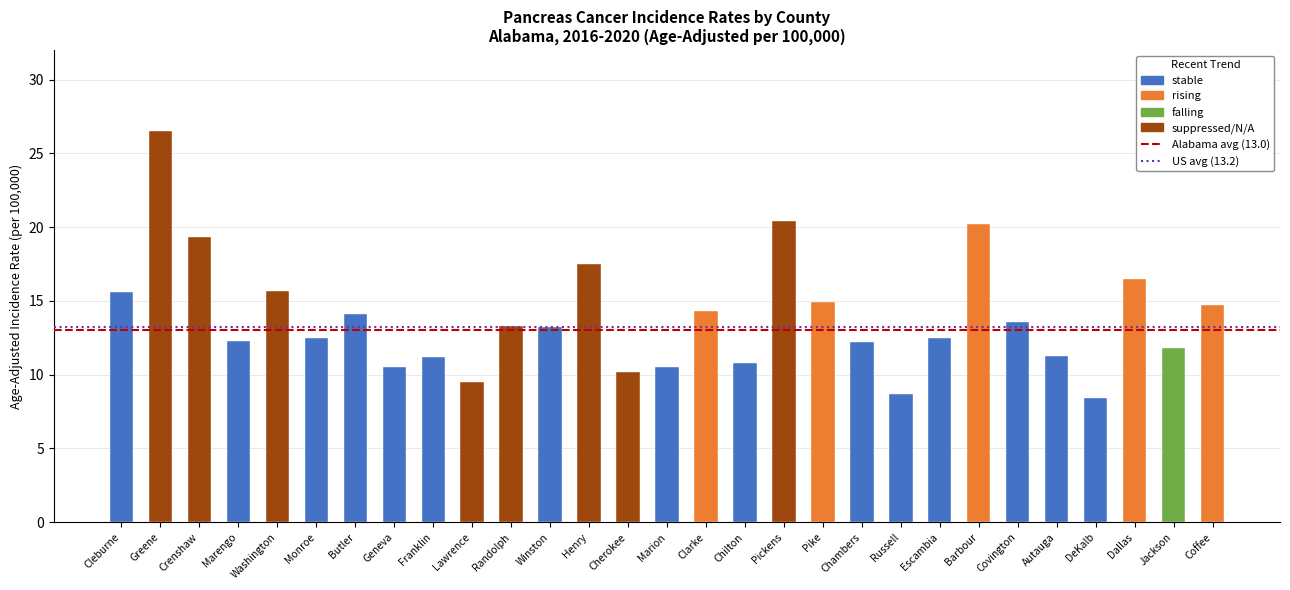

What is the ratio of the value at Clarke to the value at Randolph?

1.1